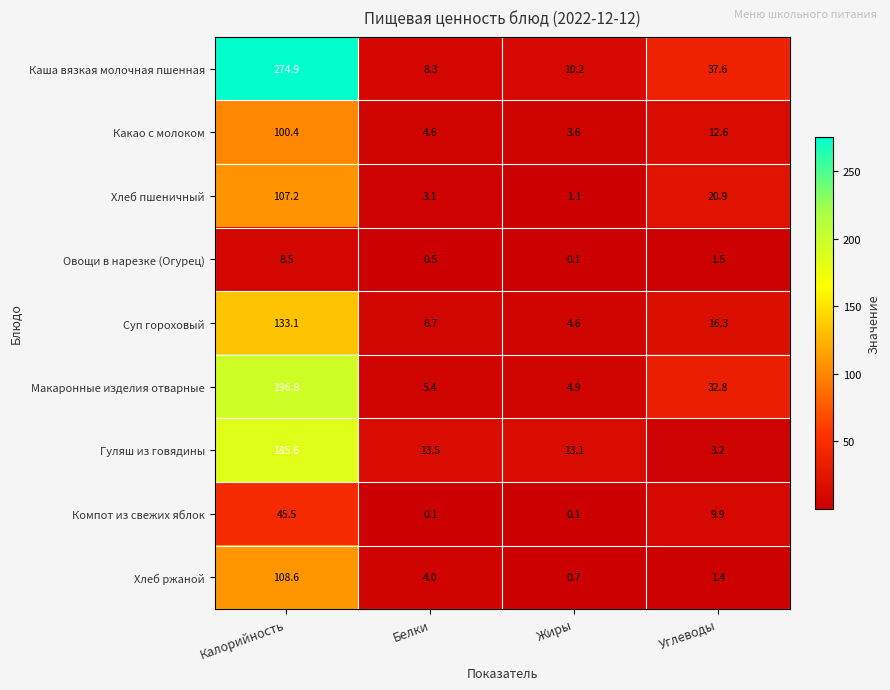

What is the sum of the Хлеб пшеничный values at Жиры and Калорийность?

108.3